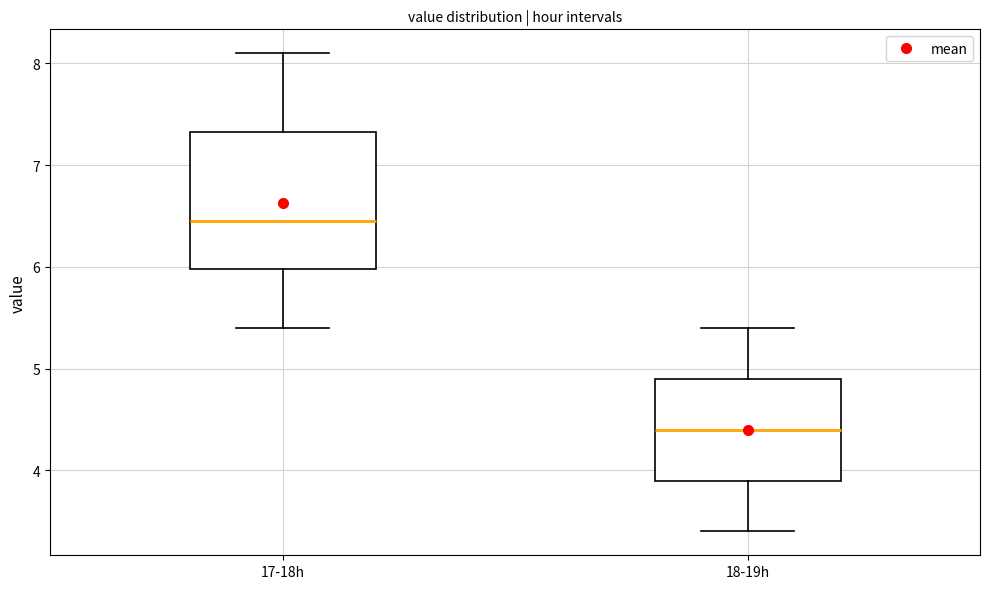

Reading left to right, read every box against the y-axis: the position of its median line, the range the box covers, and the ends of its whiskers. The values are not printed on the chart, so give them approximately, as read against the axis.

17-18h: median 6.5, box 6.0 to 7.3, whiskers 5.4 to 8.1
18-19h: median 4.4, box 3.9 to 4.9, whiskers 3.4 to 5.4